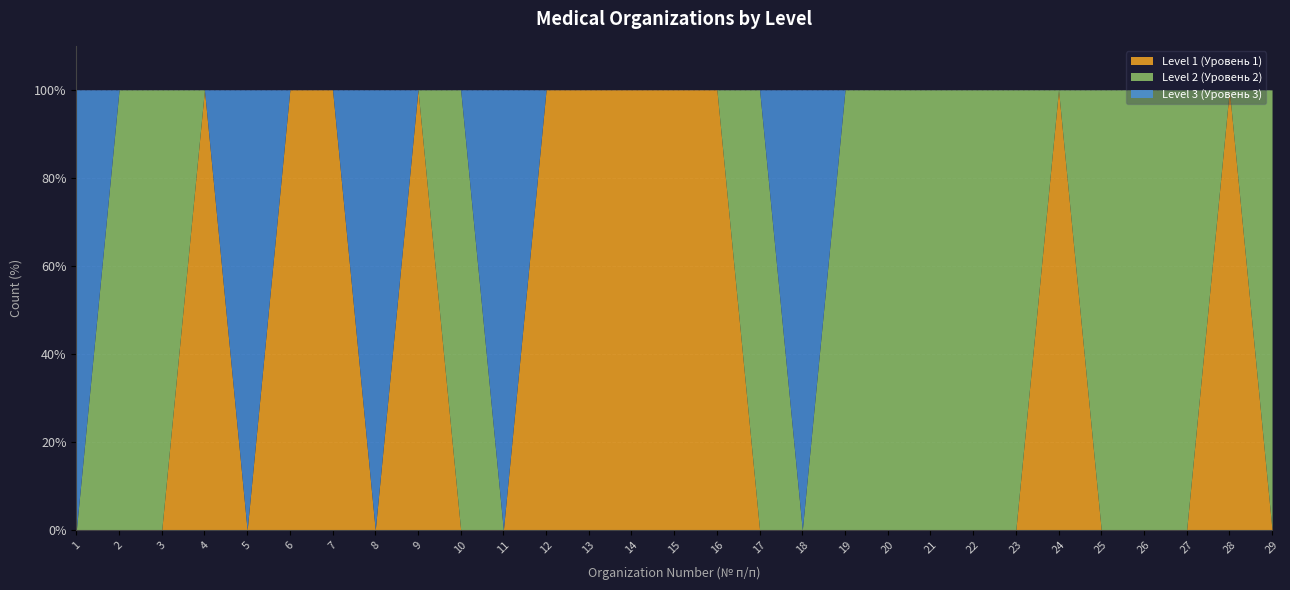

What is the difference between the Level 1 (Уровень 1) values at 14 and 23?

100